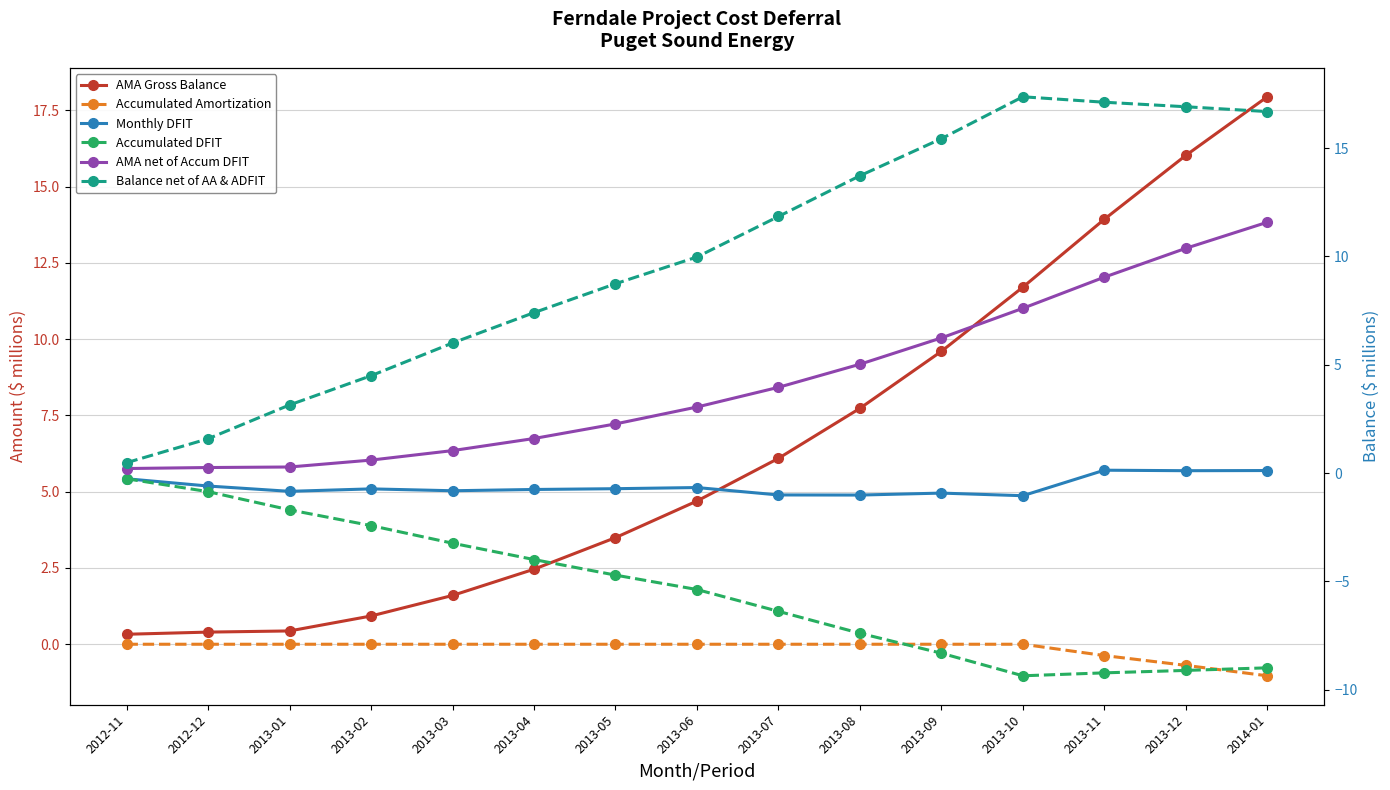

Which label corresponds to the smallest value in the chart?

2013-10